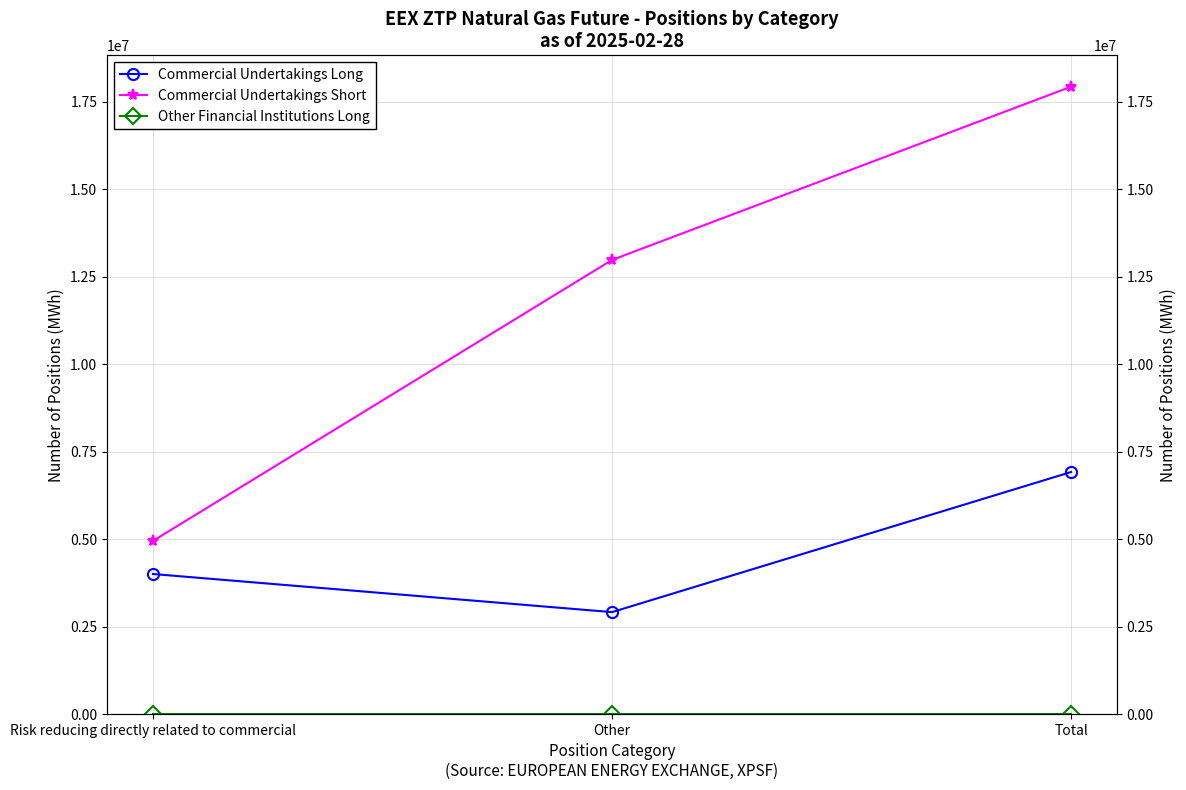

Which category has the lowest value across all series?

Risk reducing directly related to commercial